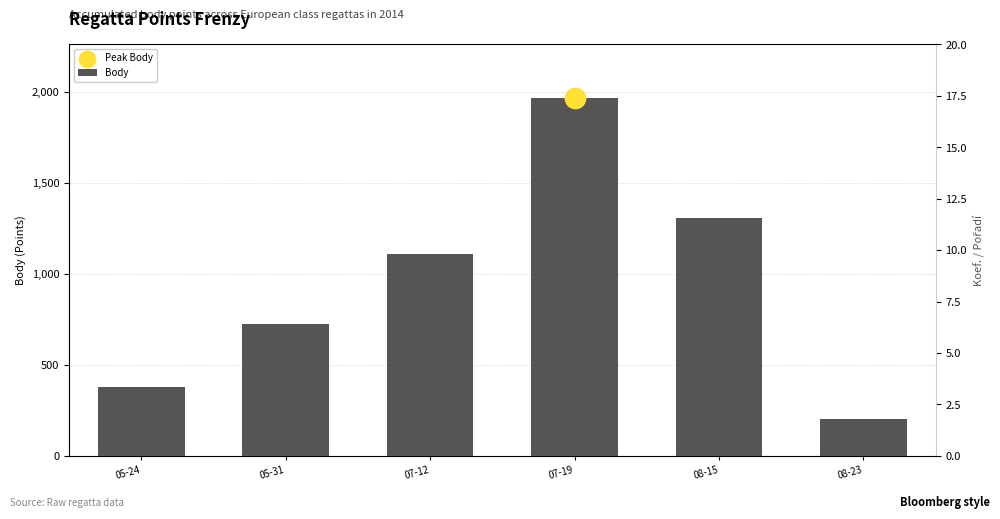

At which category is the sum across all series the highest?

07-19